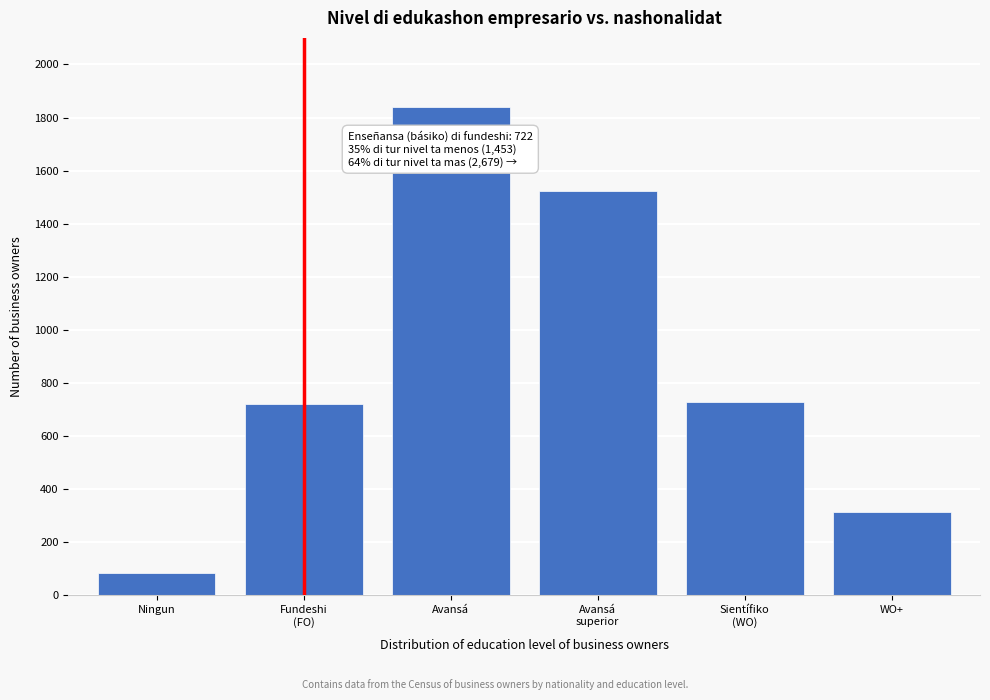

What is the difference between the maximum and minimum values?

1755